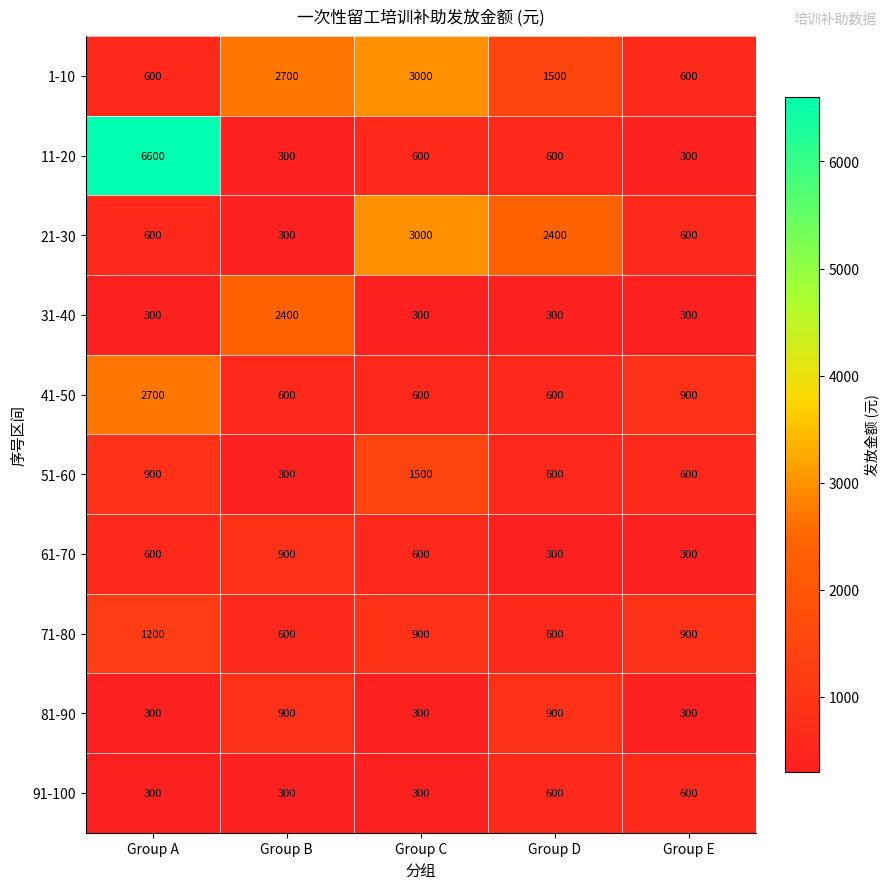

How many series are shown in this chart?

10